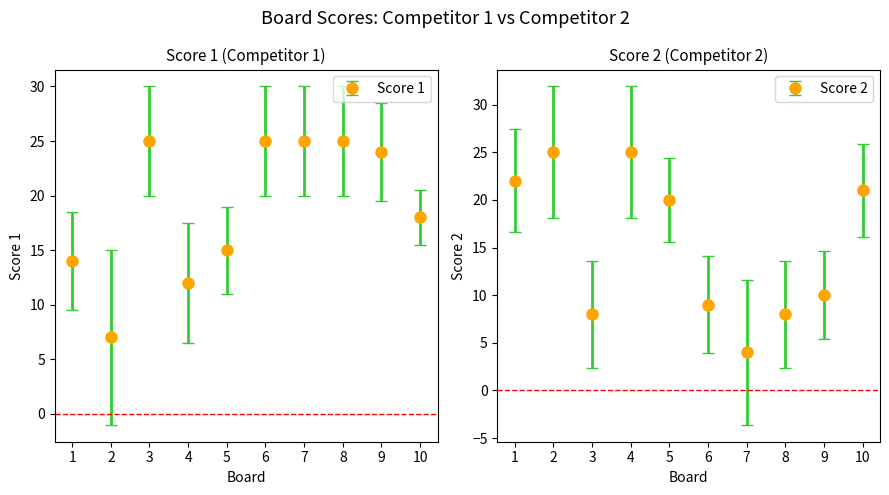

What is the maximum value for Score 1?

25